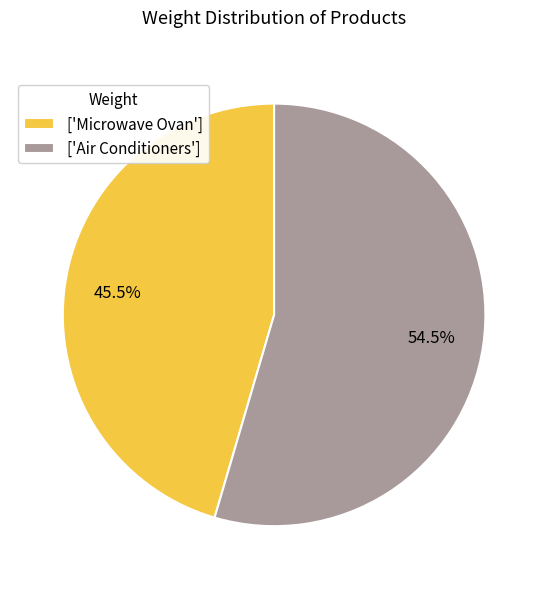

What is the total percentage of ['Microwave Ovan'] and ['Air Conditioners']?

100.0%